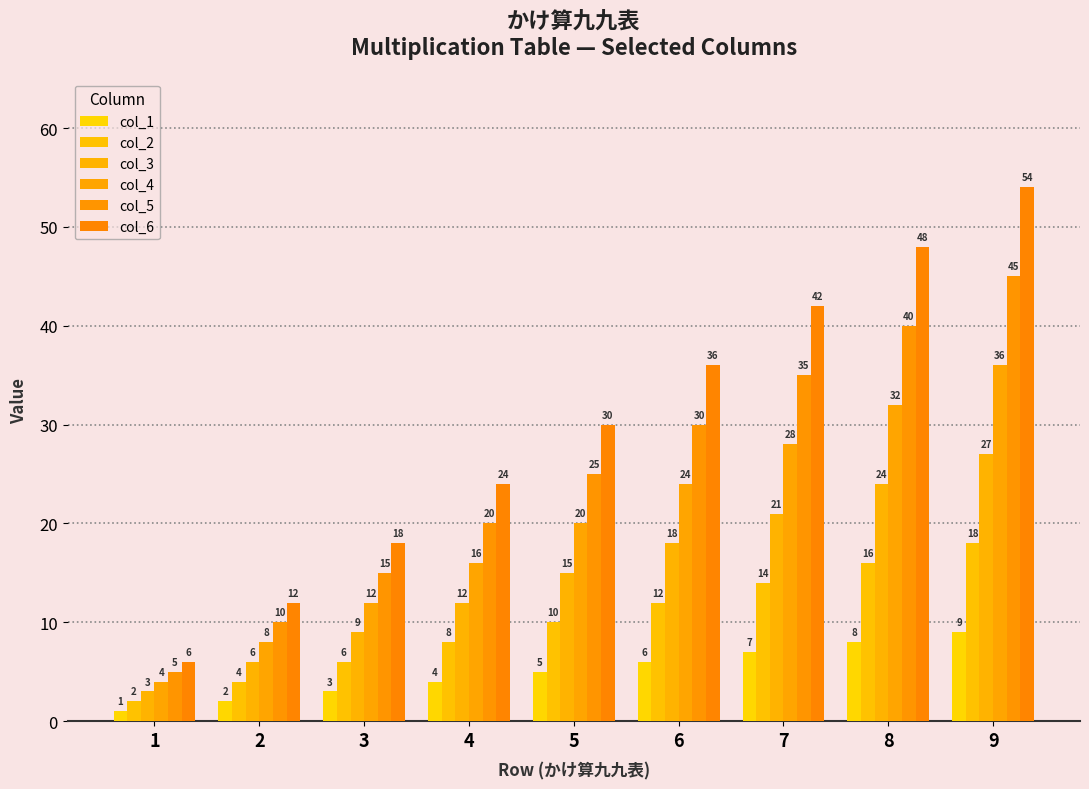

List the series in order of their peak value, highest first.

col_6, col_5, col_4, col_3, col_2, col_1